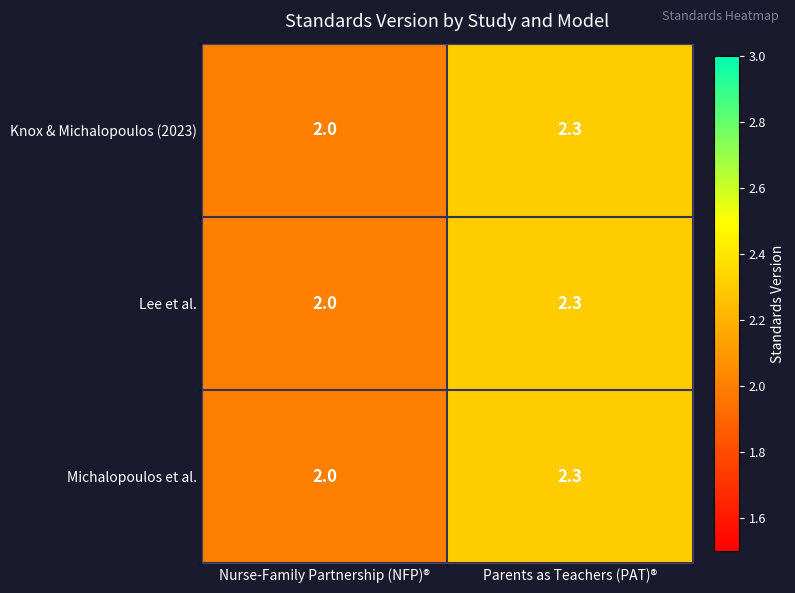

Rank the categories by Michalopoulos et al. value from highest to lowest.

Parents as Teachers (PAT)®, Nurse-Family Partnership (NFP)®